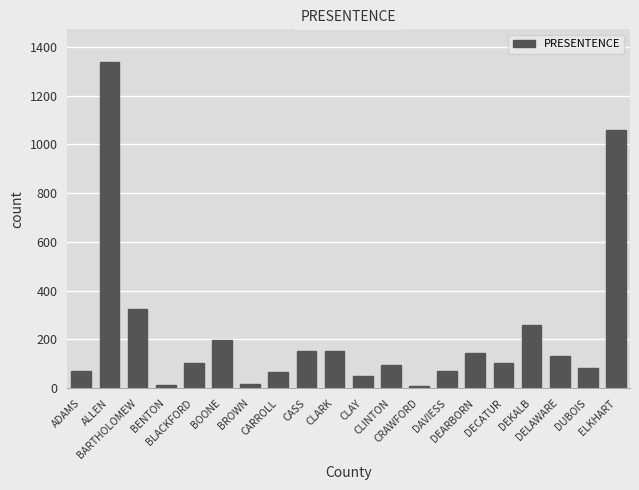

At which label is the value closest to 674?

BARTHOLOMEW